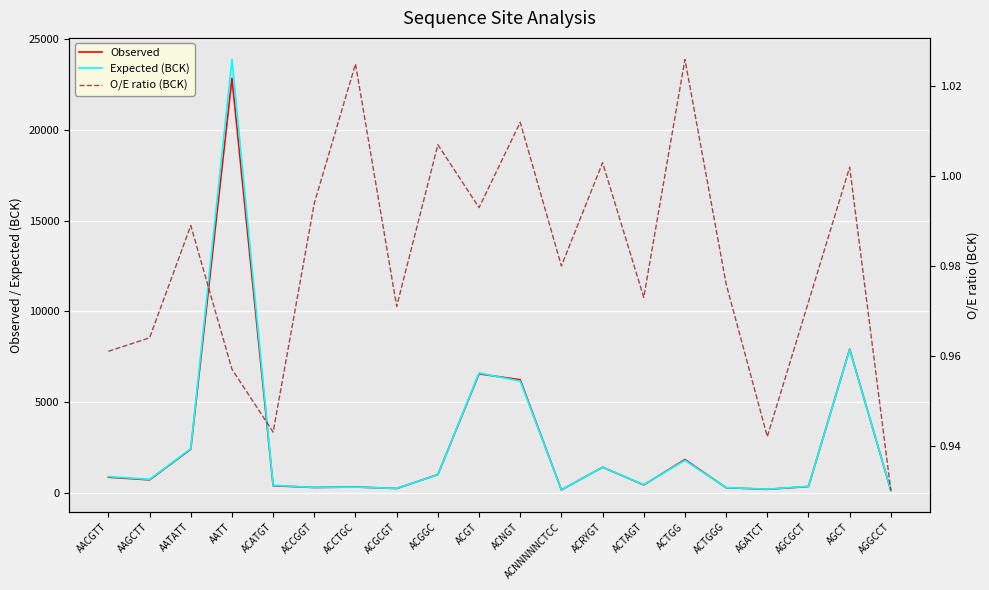

Which has a higher value, ACGCGT or ACGGC?

ACGGC